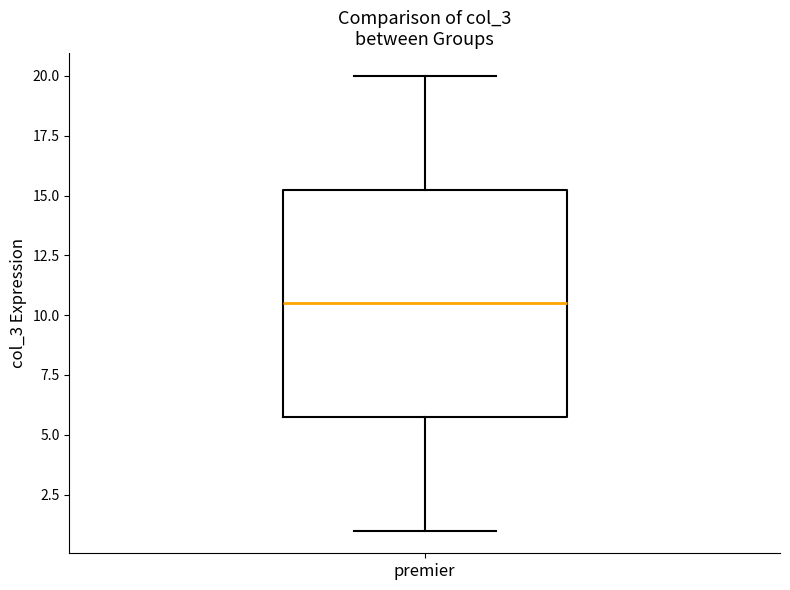

Read this box plot against the y-axis: the position of the median line, the range covered by the box, and the ends of both whiskers. The values are not printed on the chart, so give them approximately, as read against the axis.

median 10.5, box 6.0 to 15.5, whiskers 1.0 to 20.0